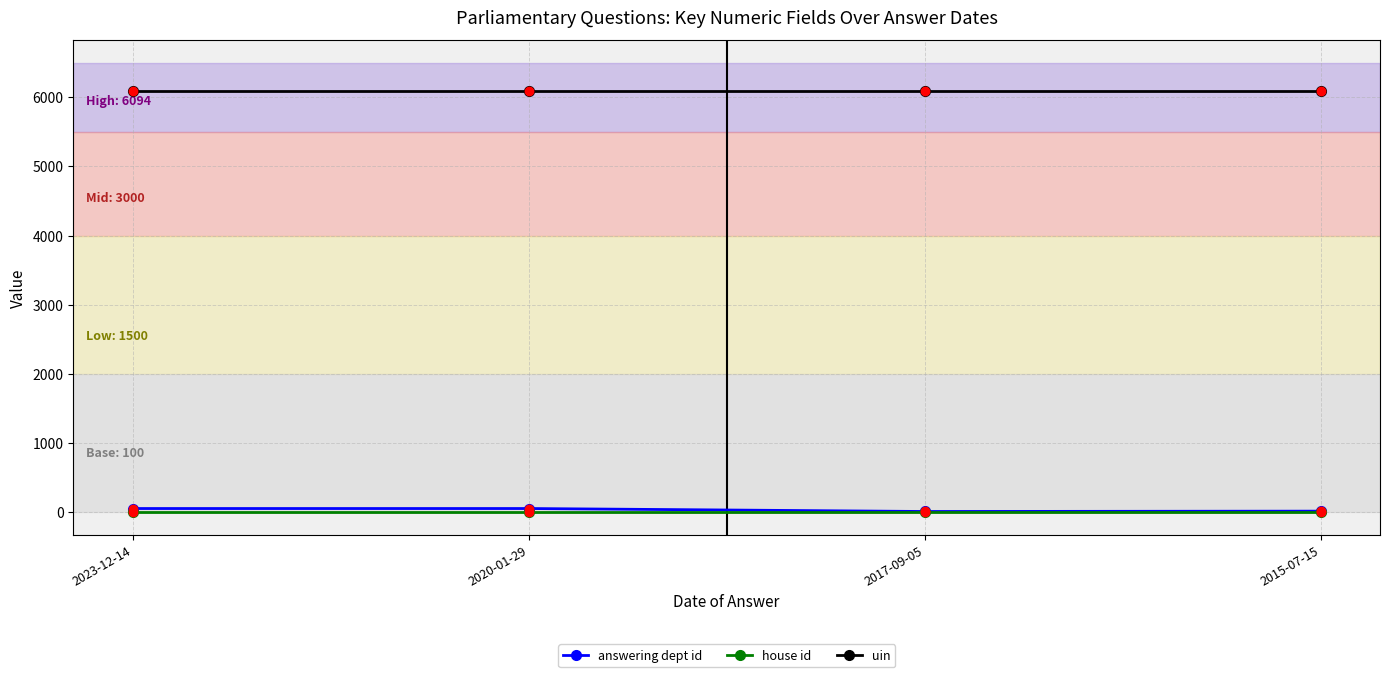

Is the value of uin at 2015-07-15 greater than the value of house id at 2015-07-15?

Yes